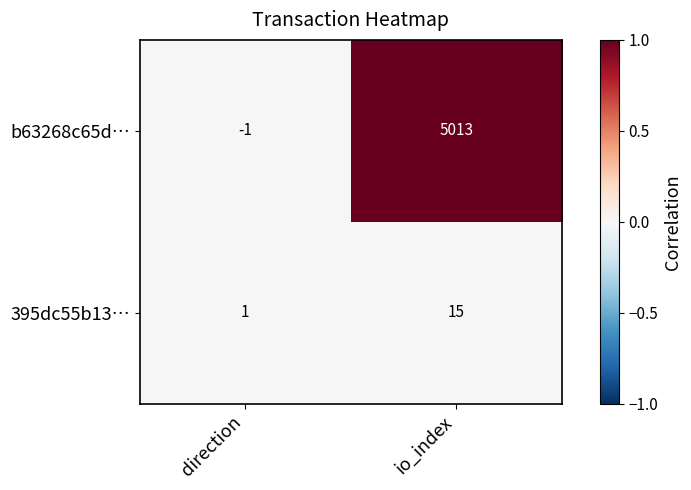

At how many categories does at least one series exceed 0?

2